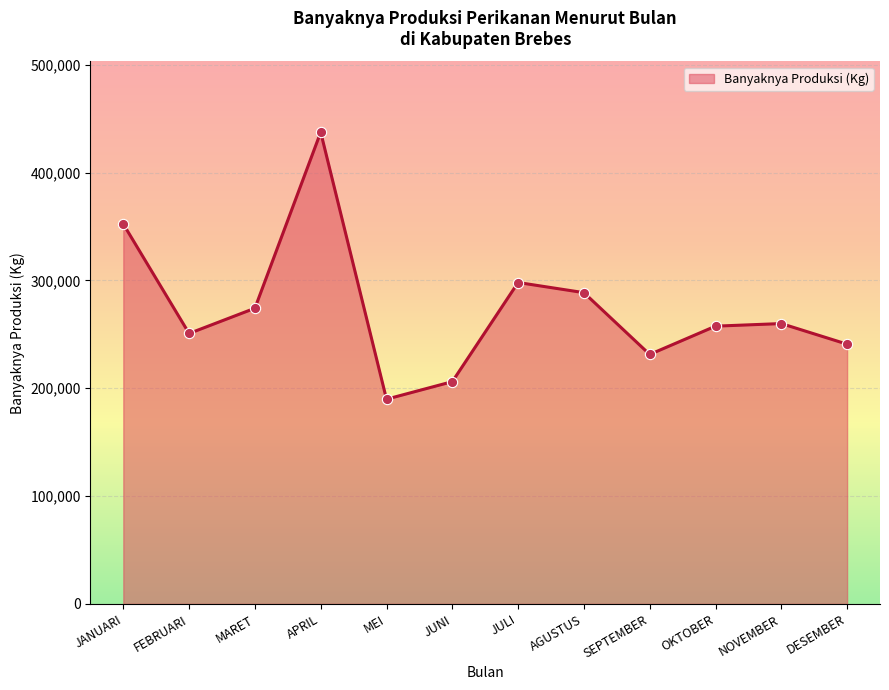

What is the ratio of the value at DESEMBER to the value at JANUARI?

0.7